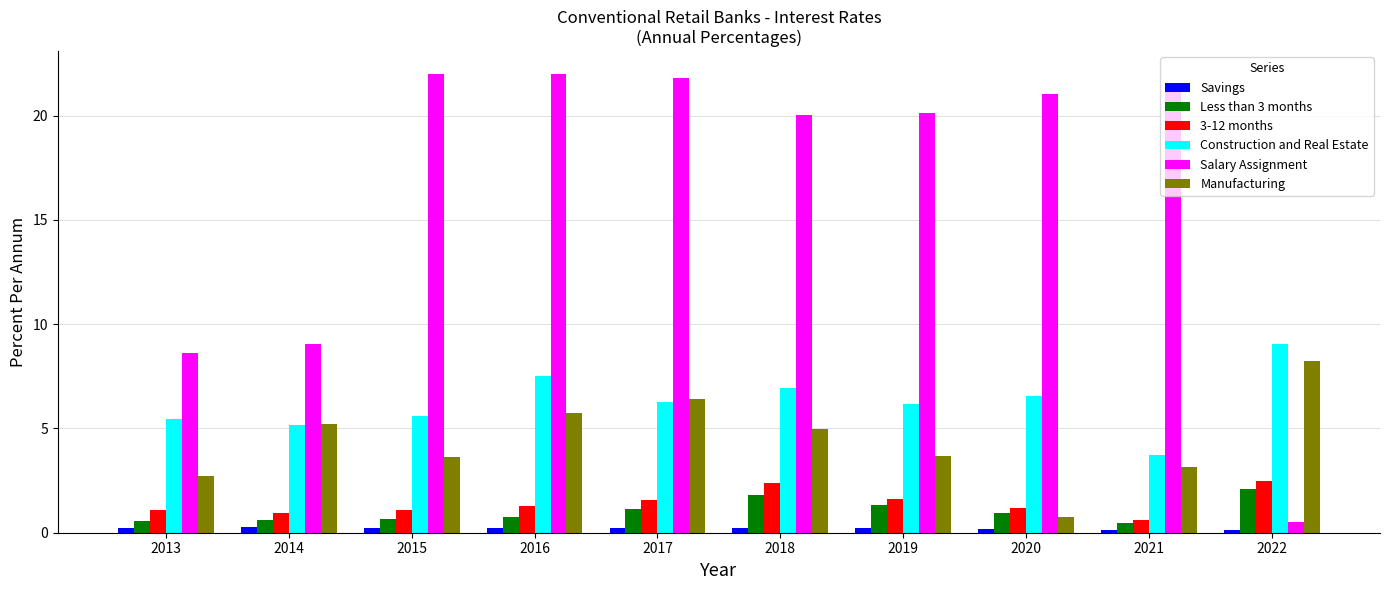

Which series has the largest total across all categories?

Salary Assignment